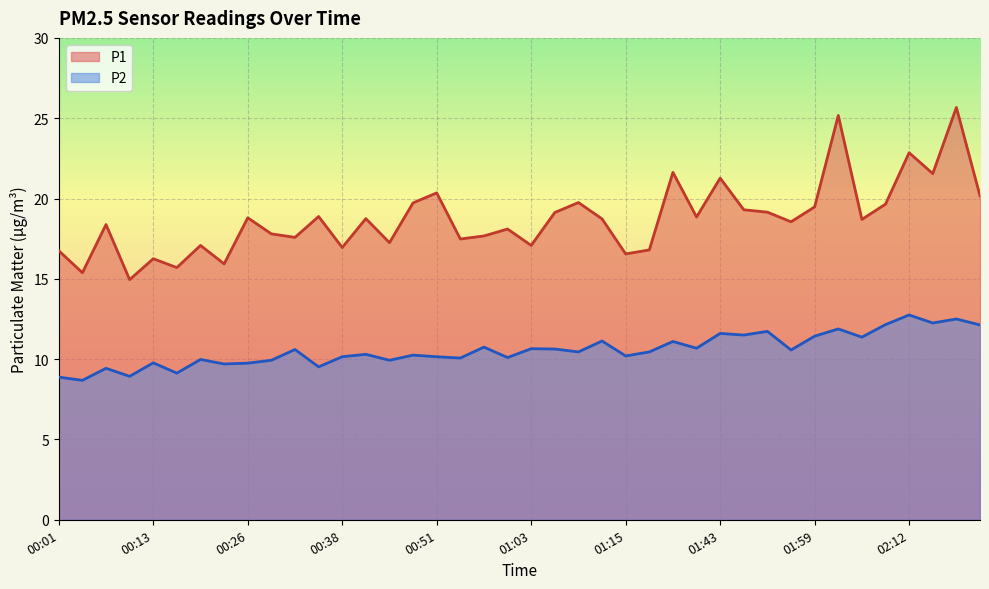

Which category has the lowest value in the P2 series?

00:04